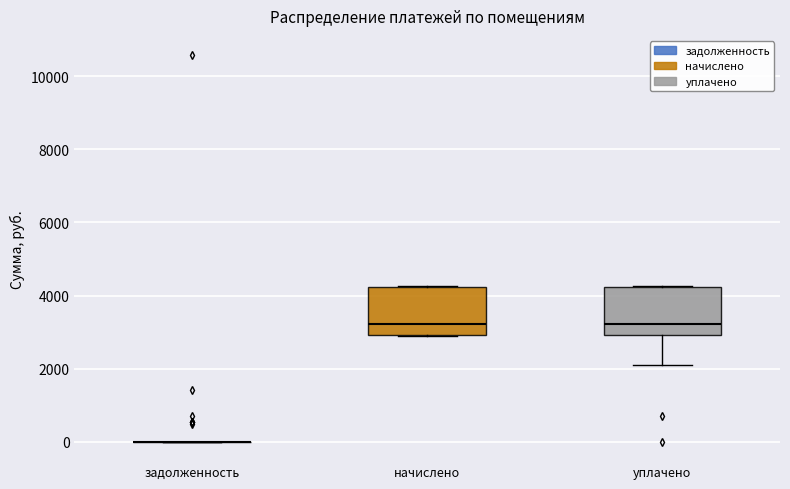

Reading left to right, read every box against the y-axis: the position of its median line, the range the box covers, and the ends of its whiskers. The values are not printed on the chart, so give them approximately, as read against the axis.

задолженность: box collapsed to a line at 0, whiskers 0 to 0
начислено: median 3200, box 3000 to 4200, whiskers 3000 to 4200
уплачено: median 3200, box 3000 to 4200, whiskers 2000 to 4200